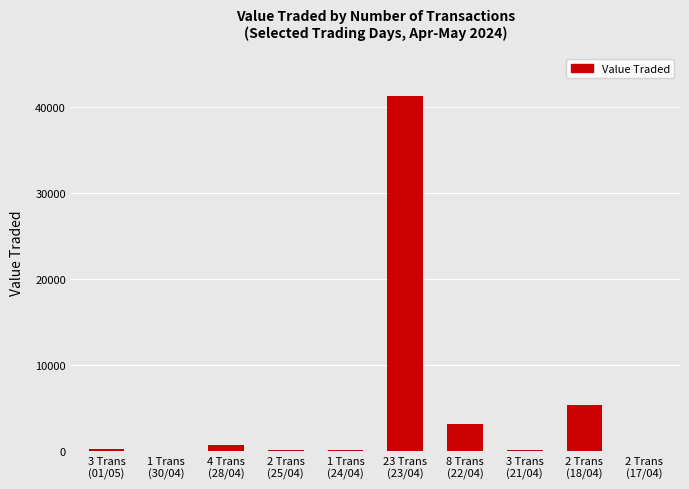

The value at 2 Trans
(17/04) is 60. True or false?

True